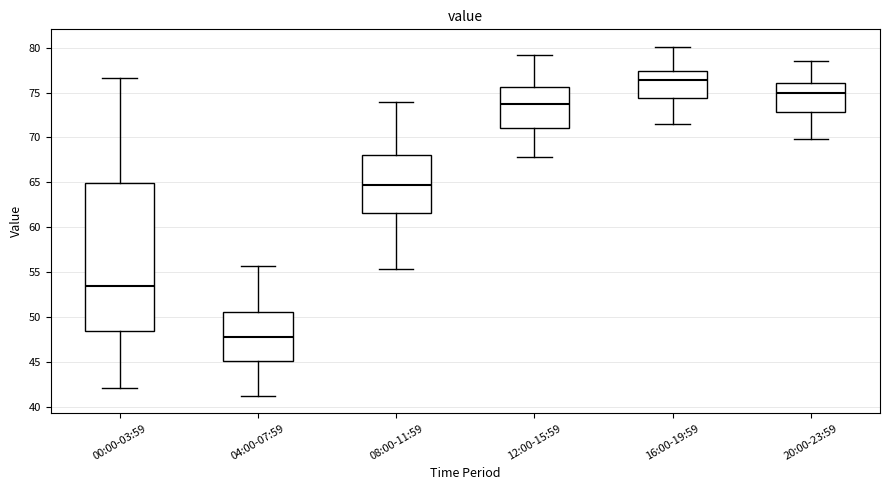

Where is the lower edge of the box for 04:00-07:59 on the y-axis? The values are not printed on the chart, so give them approximately, as read against the axis.

45.0